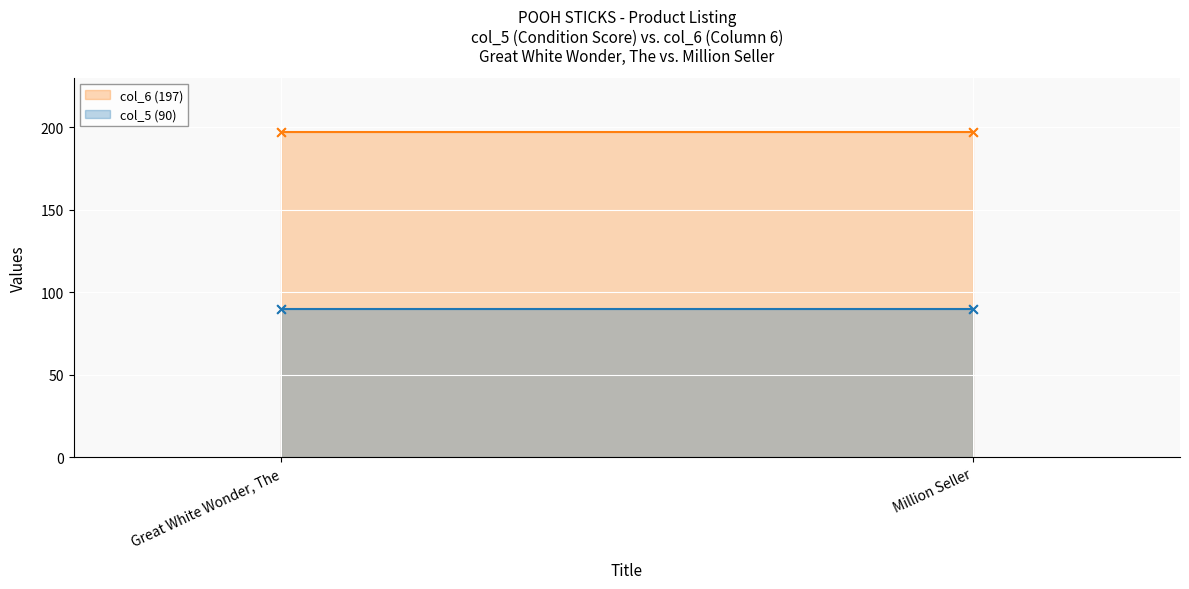

At which category is the sum across all series the highest?

Great White Wonder, The